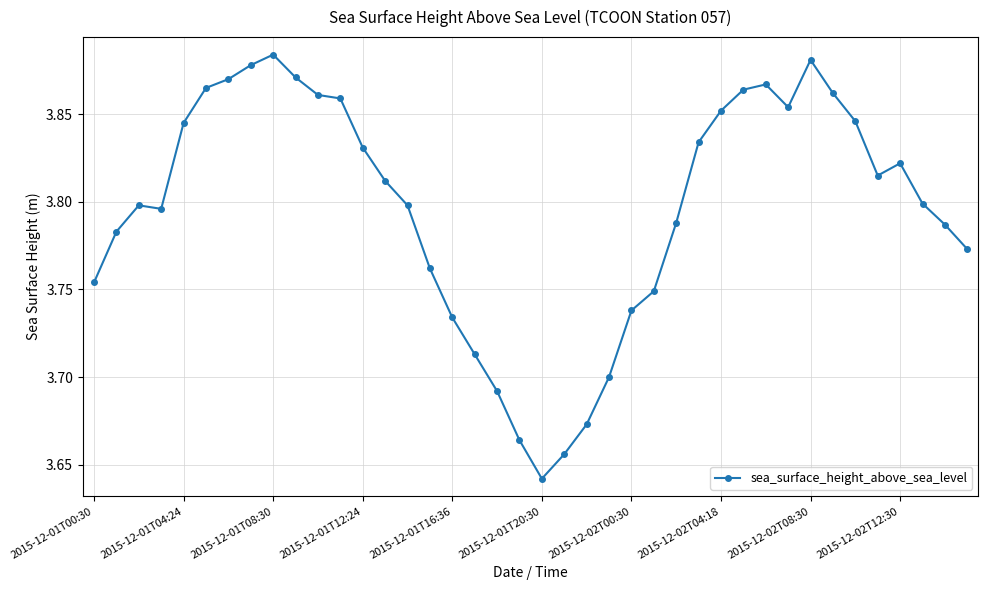

How many values are between 3 and 4?

40